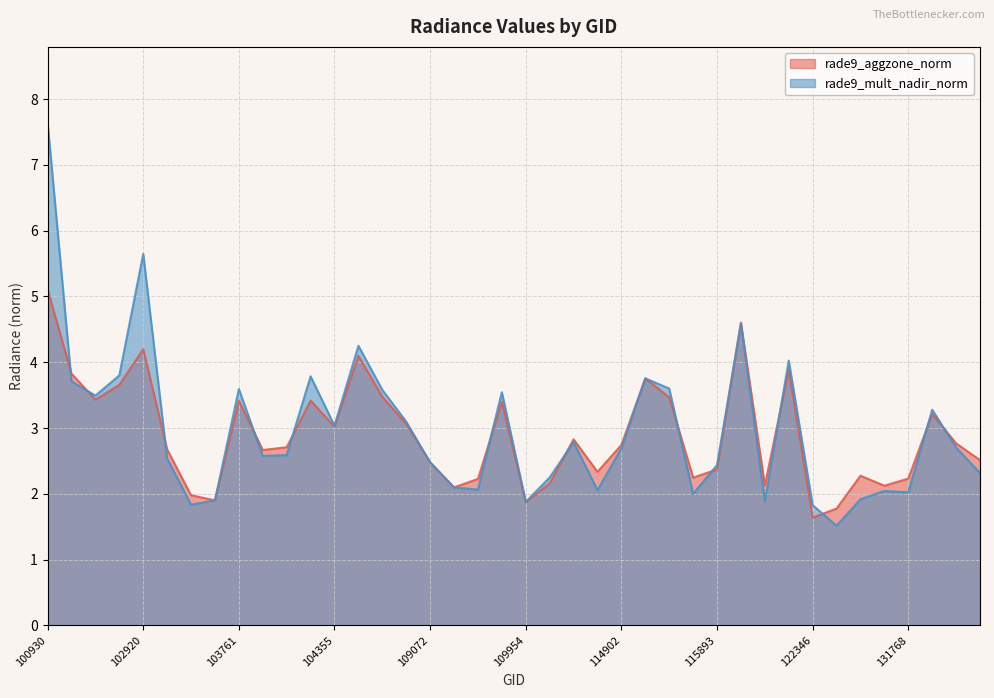

Where does the rade9_aggzone_norm series first go above 2?

100930